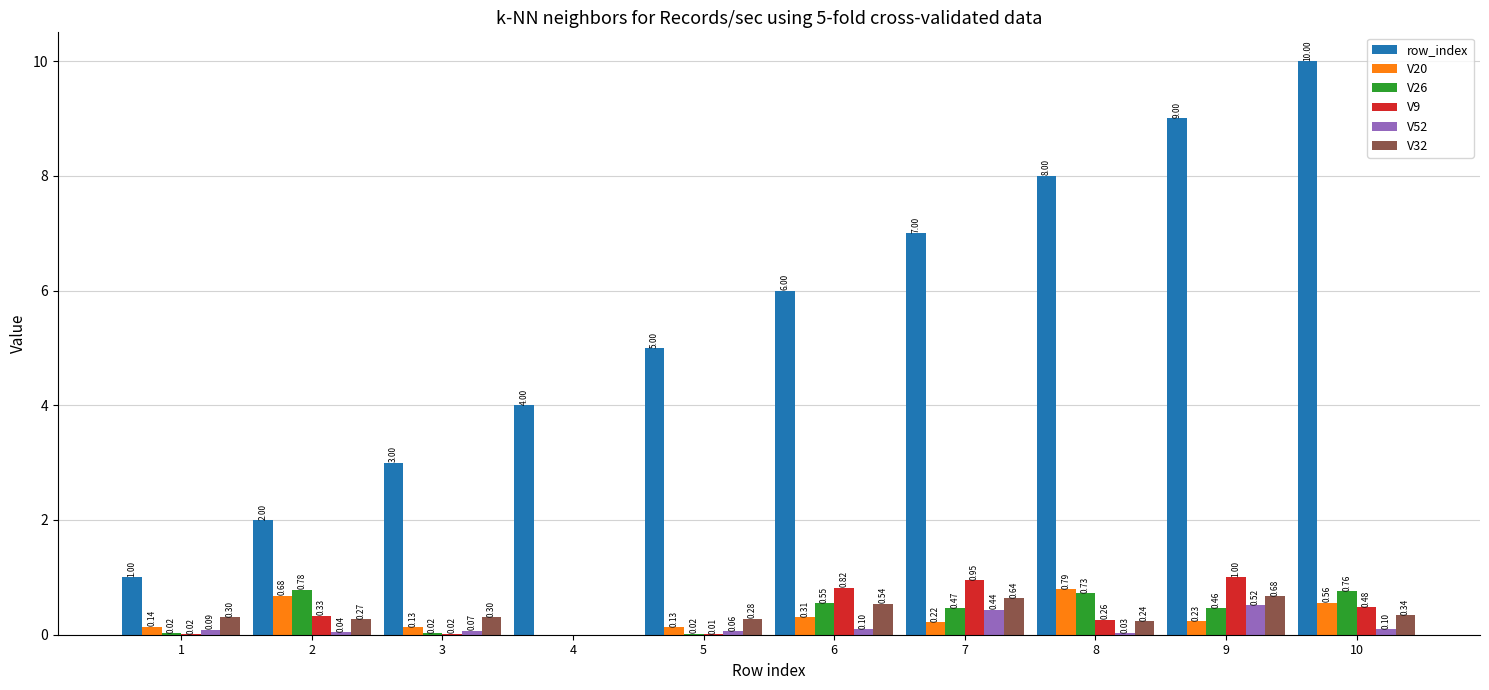

Is the value of V26 at 1 greater than the value of V20 at 10?

No